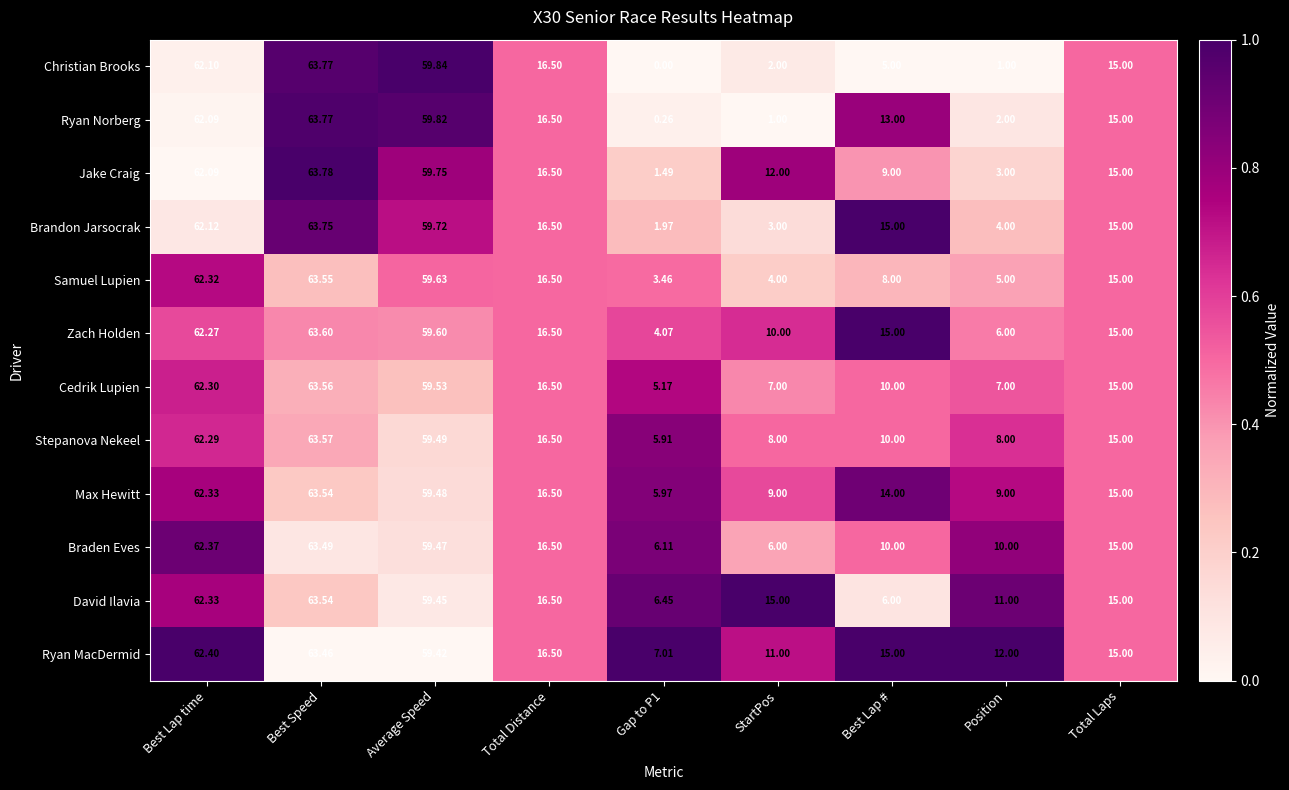

Which series has the widest spread of values?

Christian Brooks